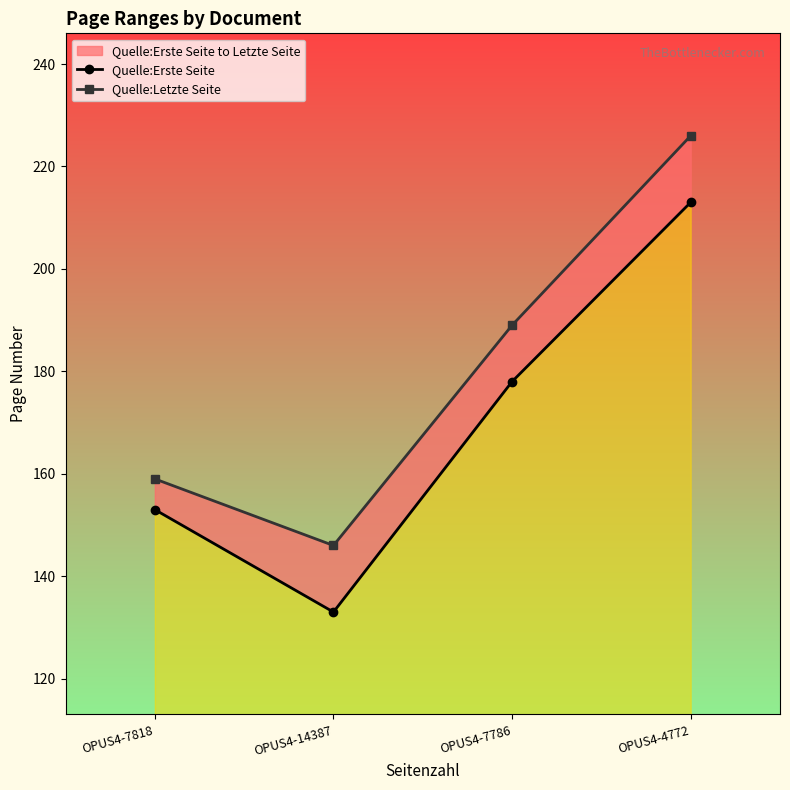

How many values in the Quelle:Letzte Seite series are below 189?

2